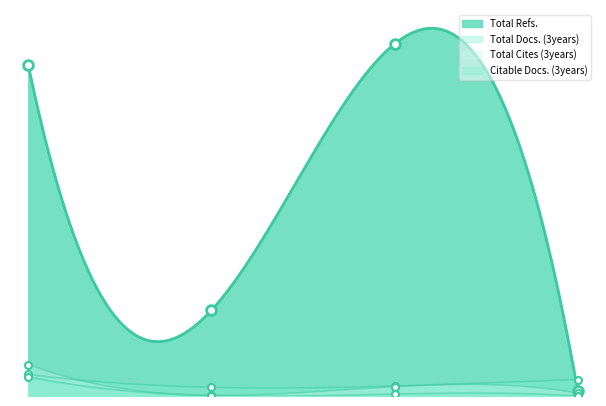

How many times do Total Cites (3years) and Total Docs. (3years) cross each other?

1